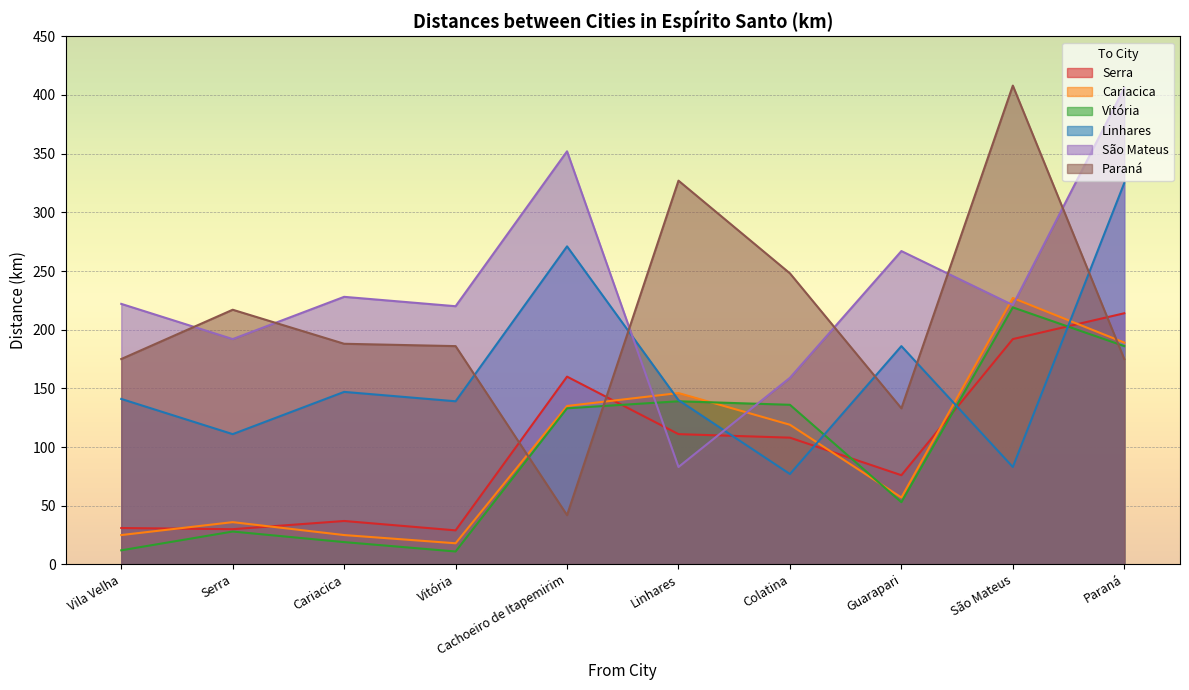

Is it true that Paraná equals 408 at São Mateus?

True